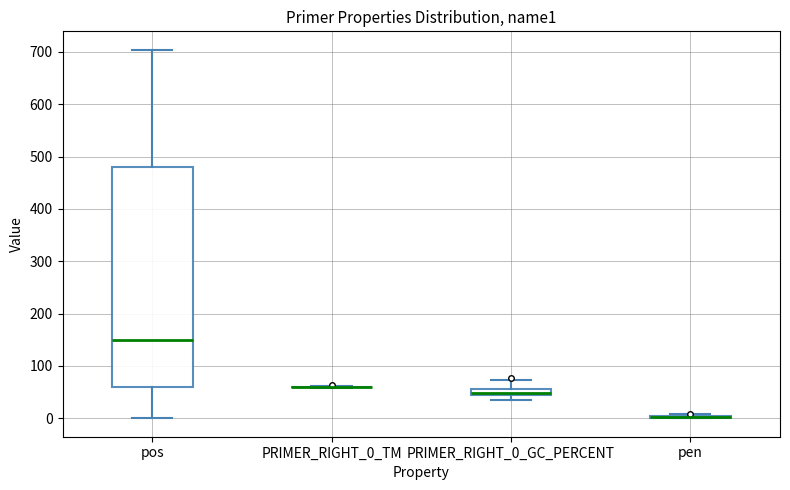

Which box is the tallest, from its lower edge to its upper edge?

pos